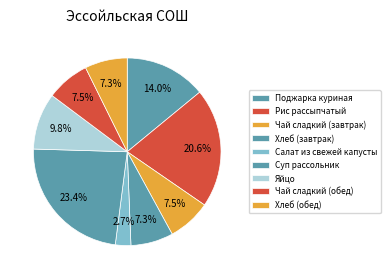

What percentage is the Салат из свежей капусты slice, to the nearest percent?

3%